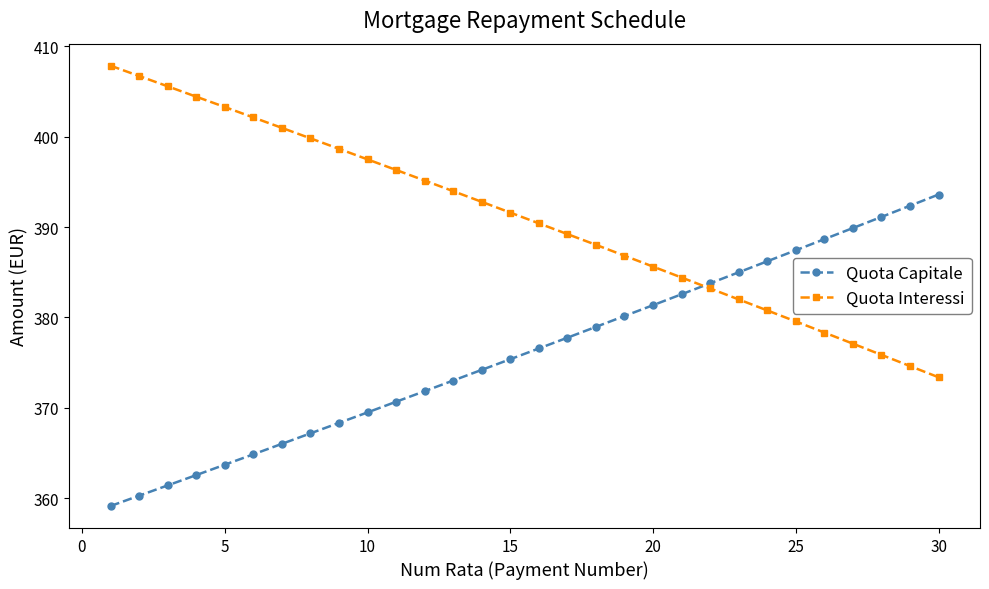

How many intersections are there between Quota Interessi and Quota Capitale?

1